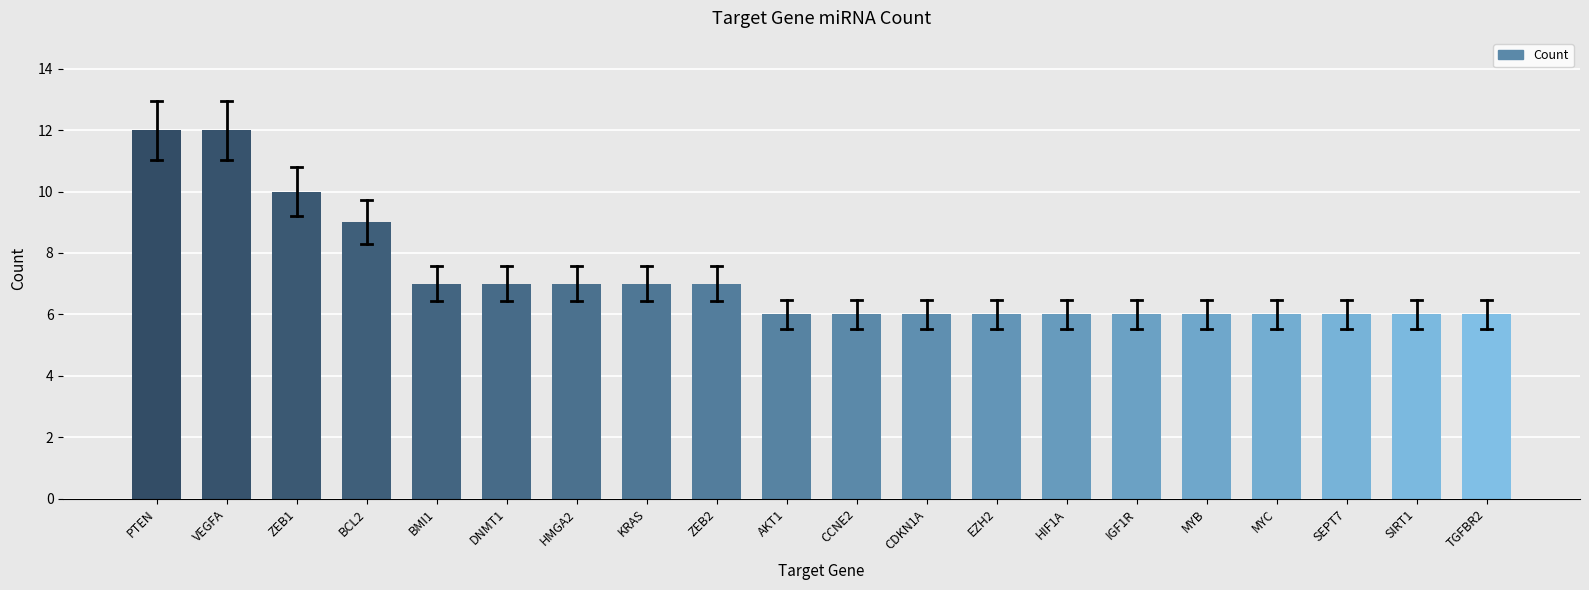

Reading right to left, extract all data points from this chart.

TGFBR2=6	SIRT1=6	SEPT7=6	MYC=6	MYB=6	IGF1R=6	HIF1A=6	EZH2=6	CDKN1A=6	CCNE2=6	AKT1=6	ZEB2=7	KRAS=7	HMGA2=7	DNMT1=7	BMI1=7	BCL2=9	ZEB1=10	VEGFA=12	PTEN=12